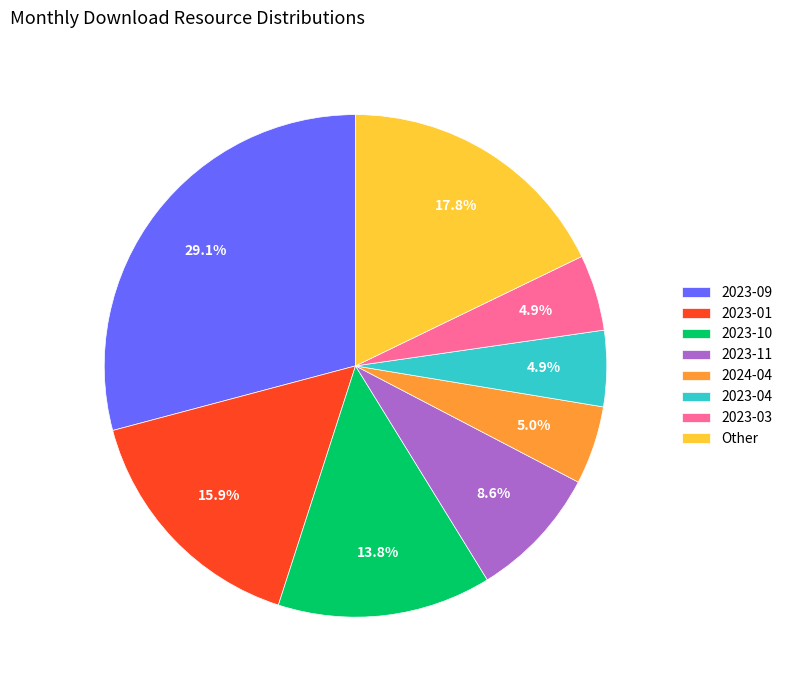

Count the number of slices in the pie.

8